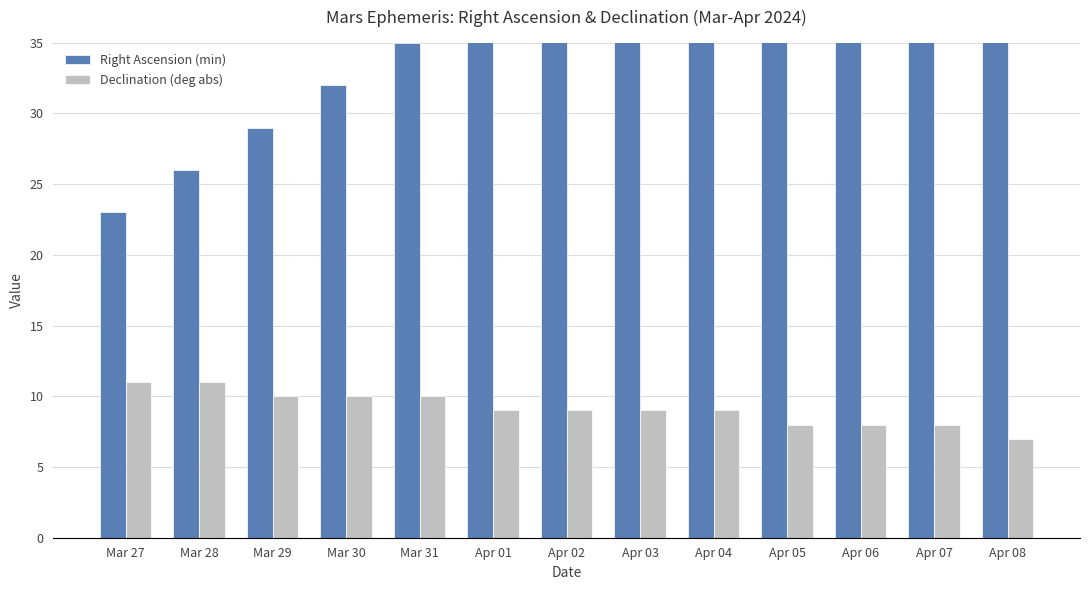

Between Apr 04 and Apr 02, which is larger?

Apr 04